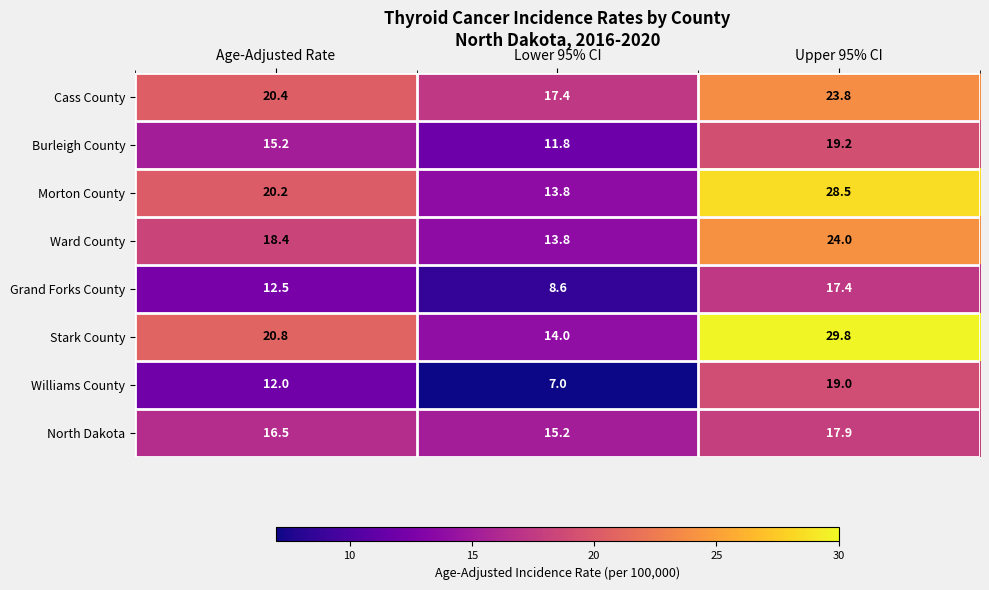

What is the smallest value displayed?

7.0